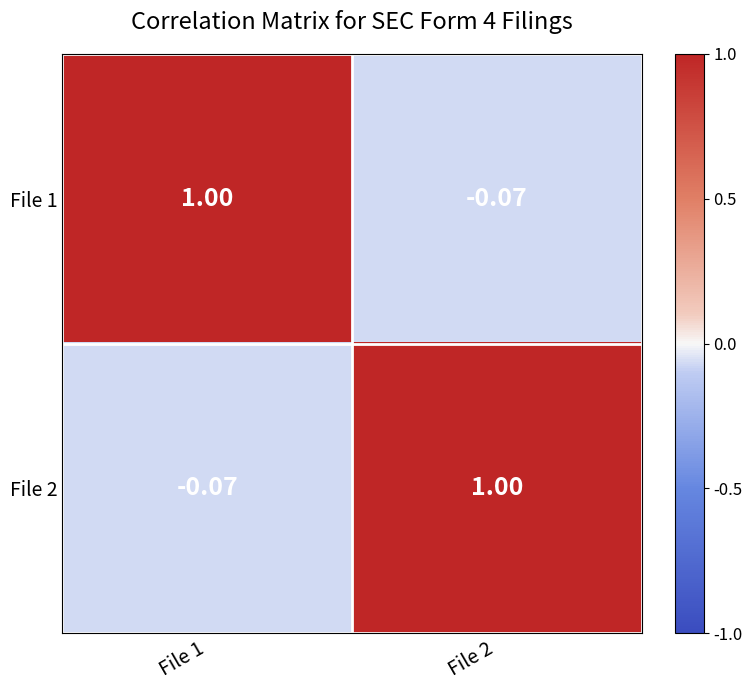

How many data points does each series have?

2